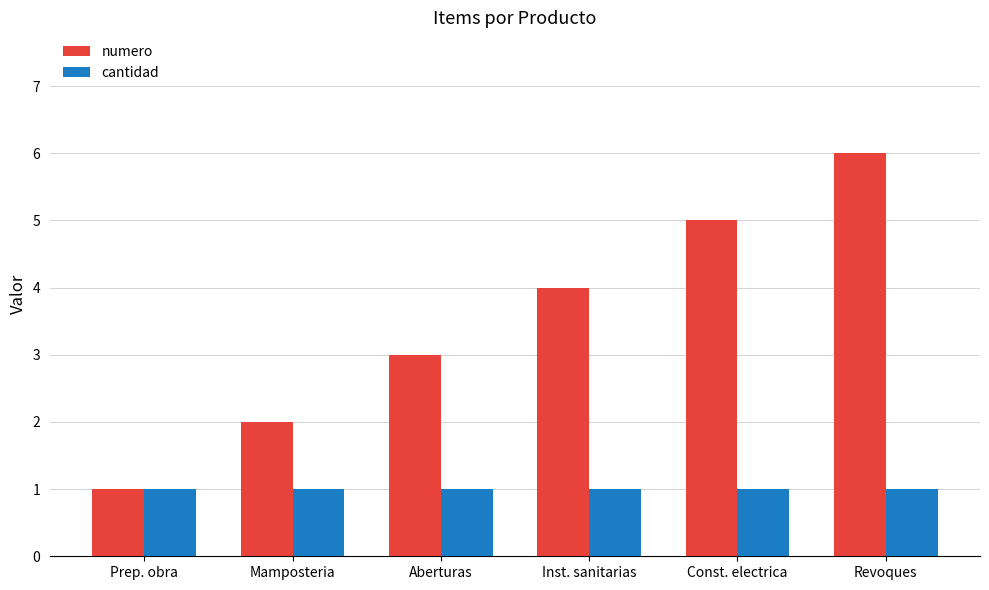

Rank the series by their average value, from lowest to highest.

cantidad, numero